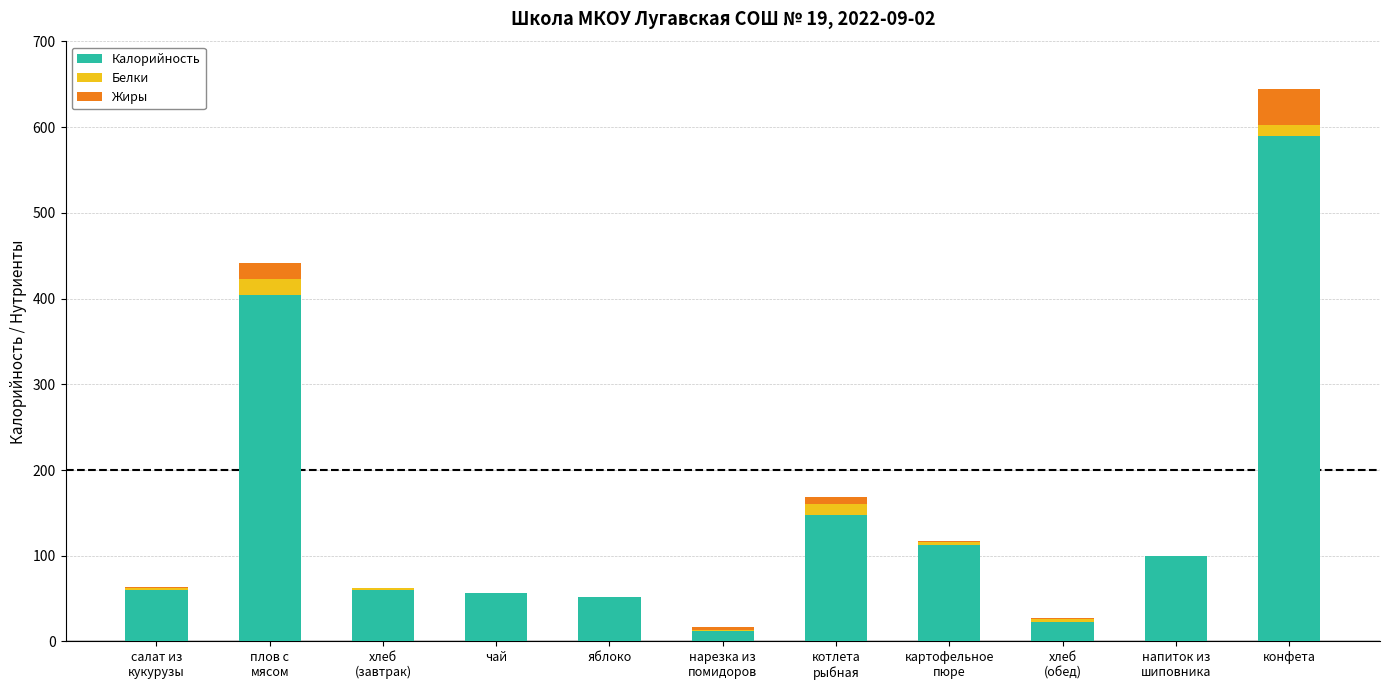

At which category is the sum across all series the highest?

конфета